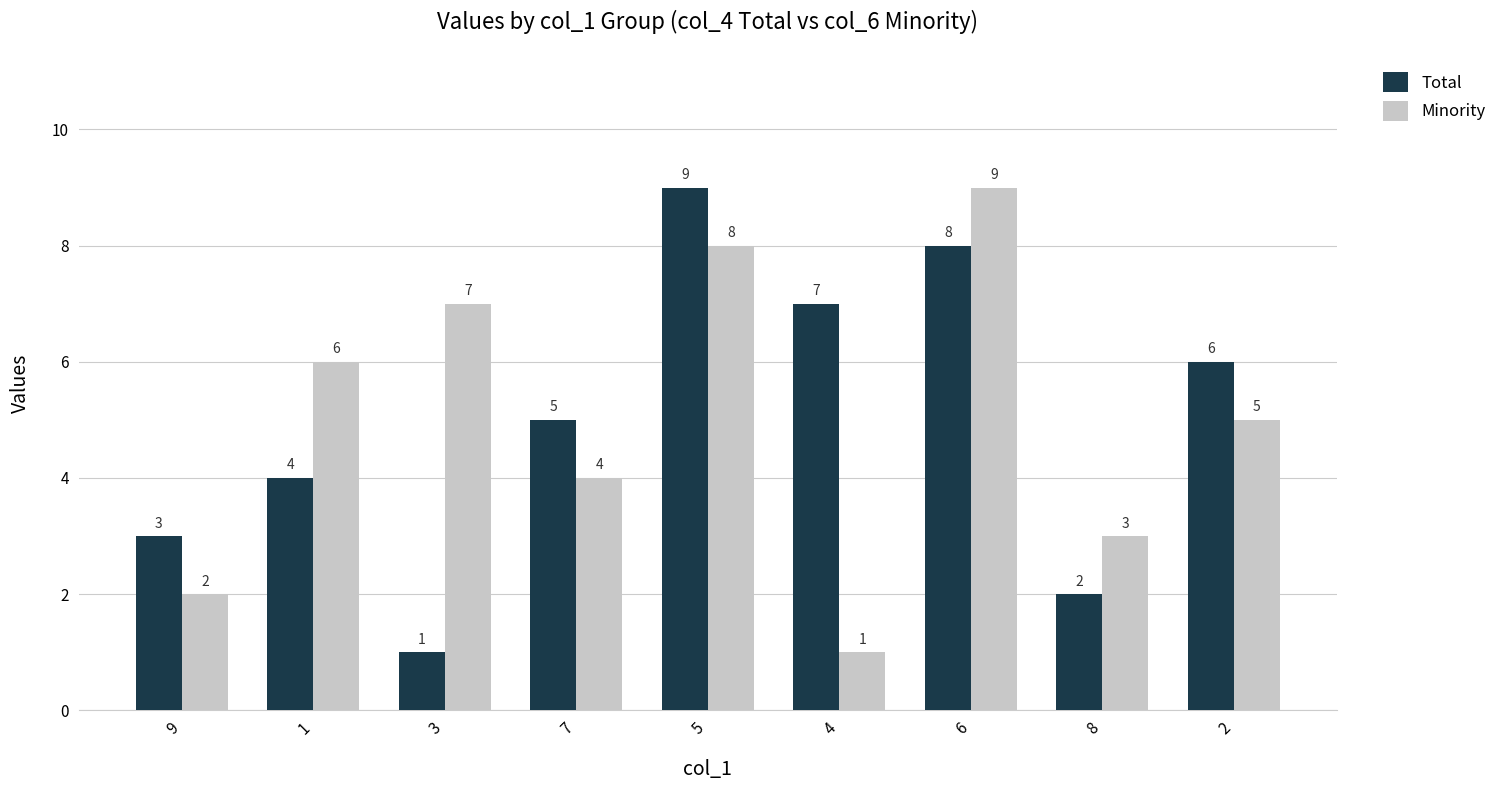

What is the value of the Total bar at the 7th from the left?

8